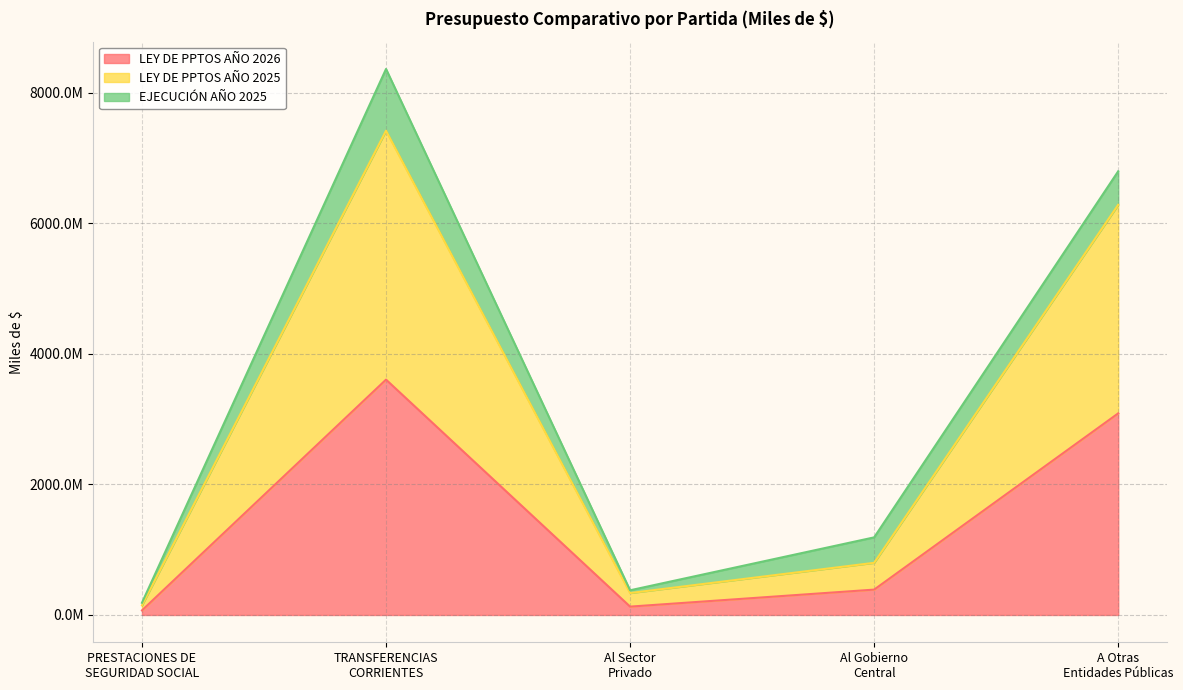

At which label does LEY DE PPTOS AÑO 2026 reach its peak?

TRANSFERENCIAS
CORRIENTES